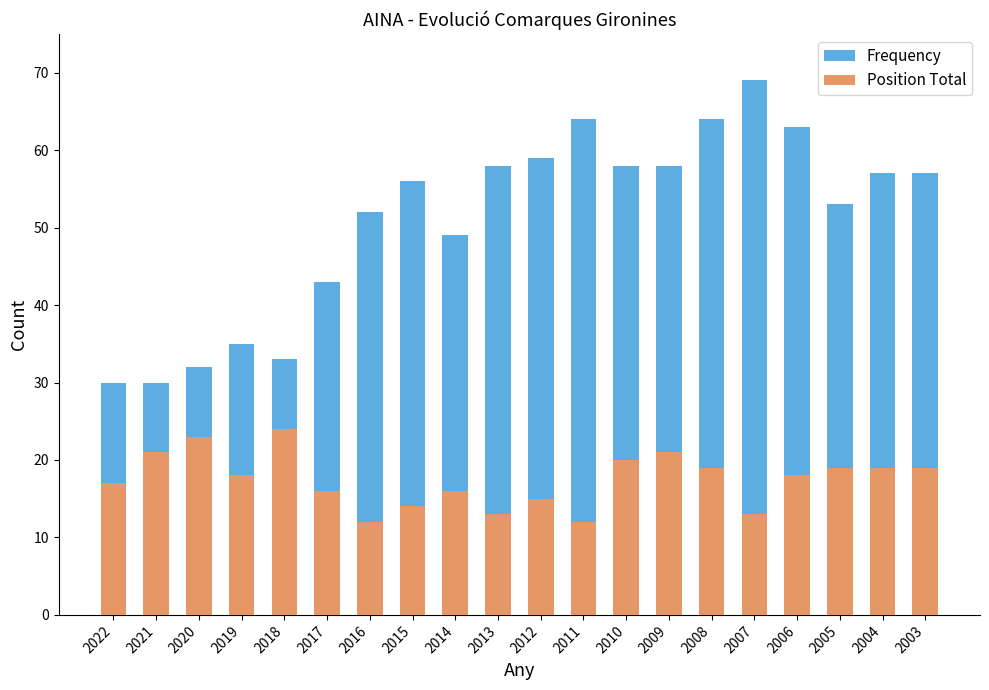

The value of Frequency at 2019 is 35. True or false?

True